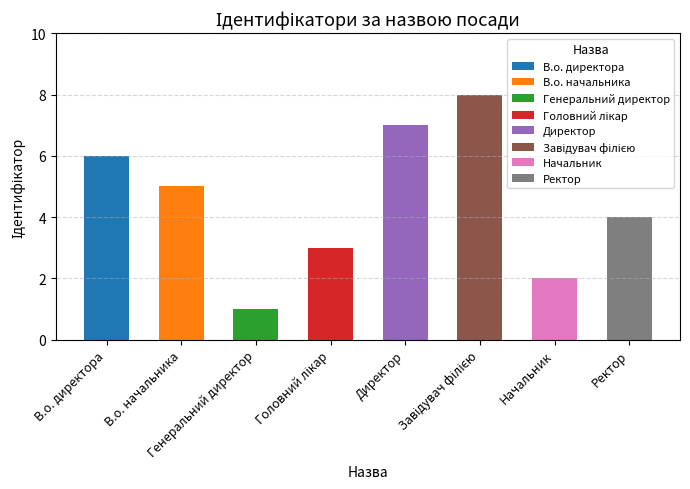

What is the ratio of the value at Директор to the value at Генеральний директор?

7.0